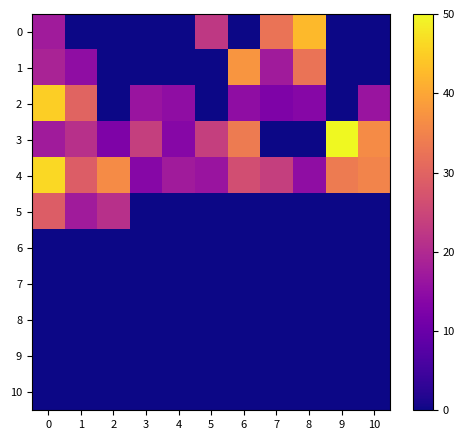

Reading left to right, transcribe all the data shown in this chart.

0: 0=17.5	1=0.0	2=0.0	3=0.0	4=0.0	5=22.5	6=0.0	7=32.5	8=42.5	9=0.0	10=0.0
1: 0=18.8	1=15.0	2=0.0	3=0.0	4=0.0	5=0.0	6=37.5	7=17.5	8=32.5	9=0.0	10=0.0
2: 0=45.0	1=30.0	2=0.0	3=16.2	4=15.0	5=0.0	6=15.0	7=12.5	8=13.8	9=0.0	10=16.2
3: 0=17.5	1=21.2	2=12.5	3=23.8	4=13.8	5=23.8	6=33.8	7=0.0	8=0.0	9=50.0	10=36.2
4: 0=46.2	1=28.7	2=36.2	3=13.8	4=17.5	5=16.2	6=26.2	7=23.8	8=15.0	9=33.8	10=35.0
5: 0=28.7	1=17.5	2=21.2	3=0.0	4=0.0	5=0.0	6=0.0	7=0.0	8=0.0	9=0.0	10=0.0
6: 0=0.0	1=0.0	2=0.0	3=0.0	4=0.0	5=0.0	6=0.0	7=0.0	8=0.0	9=0.0	10=0.0
7: 0=0.0	1=0.0	2=0.0	3=0.0	4=0.0	5=0.0	6=0.0	7=0.0	8=0.0	9=0.0	10=0.0
8: 0=0.0	1=0.0	2=0.0	3=0.0	4=0.0	5=0.0	6=0.0	7=0.0	8=0.0	9=0.0	10=0.0
9: 0=0.0	1=0.0	2=0.0	3=0.0	4=0.0	5=0.0	6=0.0	7=0.0	8=0.0	9=0.0	10=0.0
10: 0=0.0	1=0.0	2=0.0	3=0.0	4=0.0	5=0.0	6=0.0	7=0.0	8=0.0	9=0.0	10=0.0